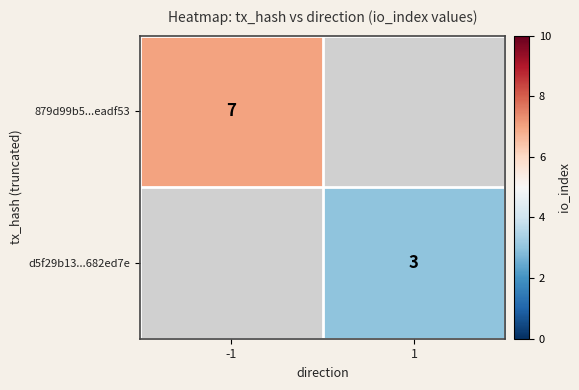

Is it true that d5f29b13...682ed7e equals 4 at 1?

False